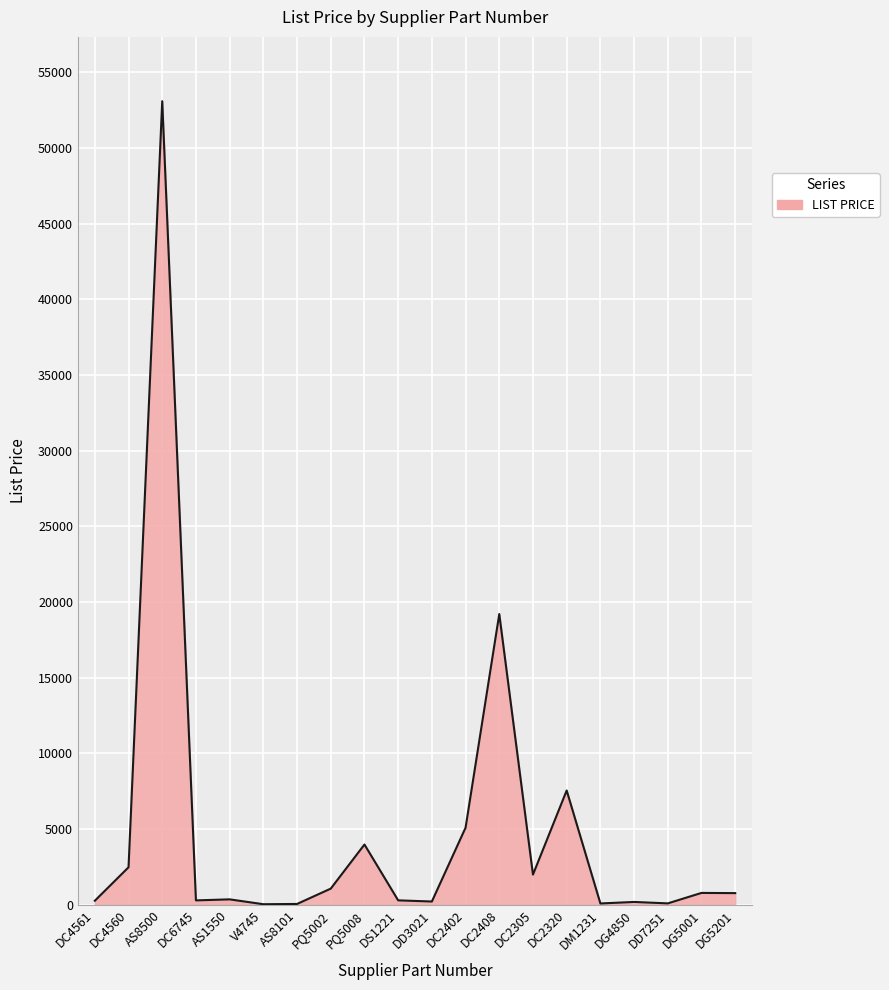

What is the greatest value displayed?

53100.0